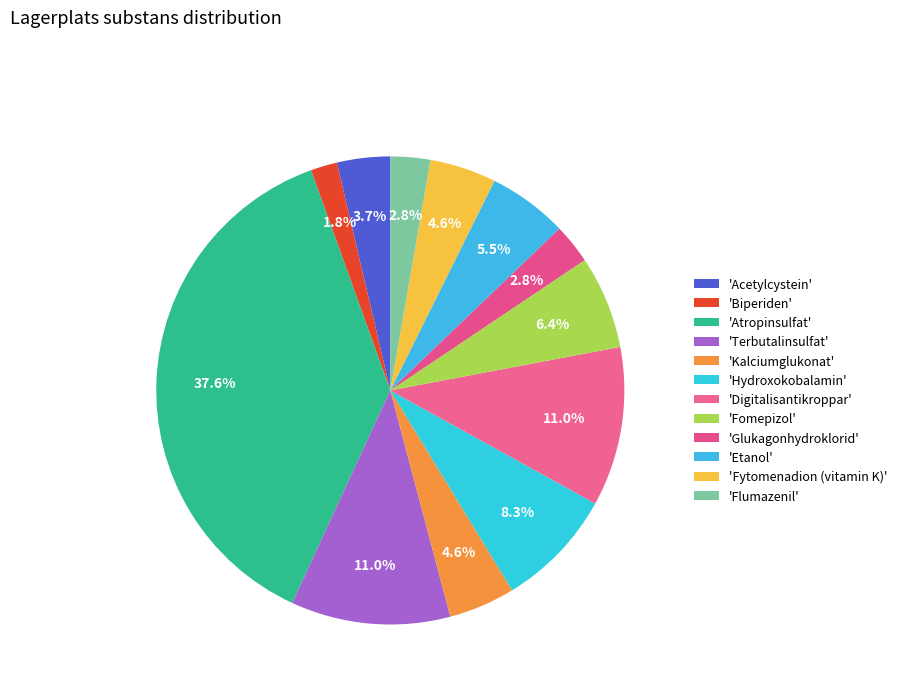

How many slices are in this pie chart?

12